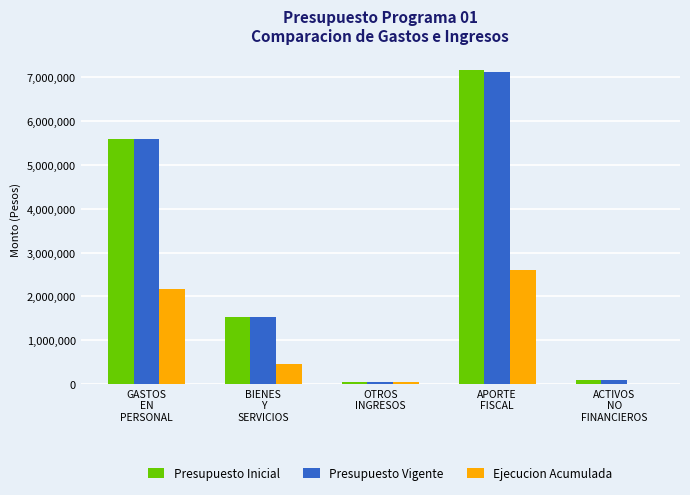

Where is Presupuesto Vigente nearest to the value 3584429?

GASTOS
EN
PERSONAL